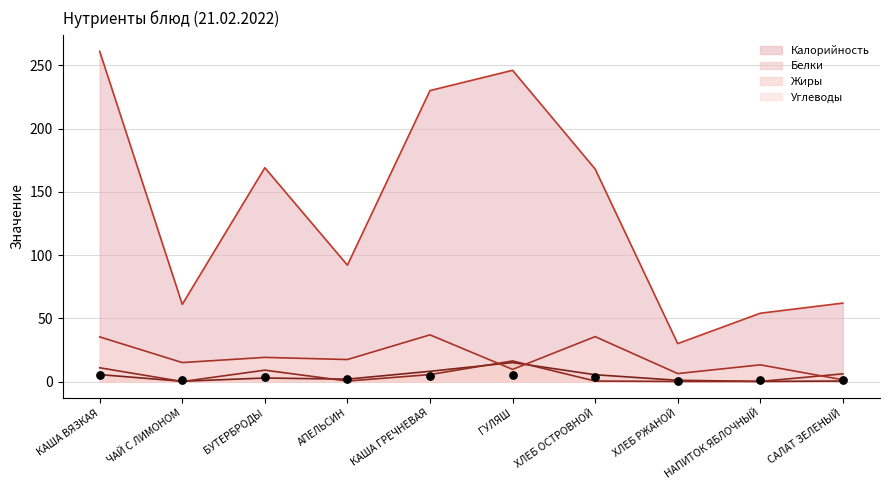

Which series reaches the maximum Y coordinate?

Калорийность